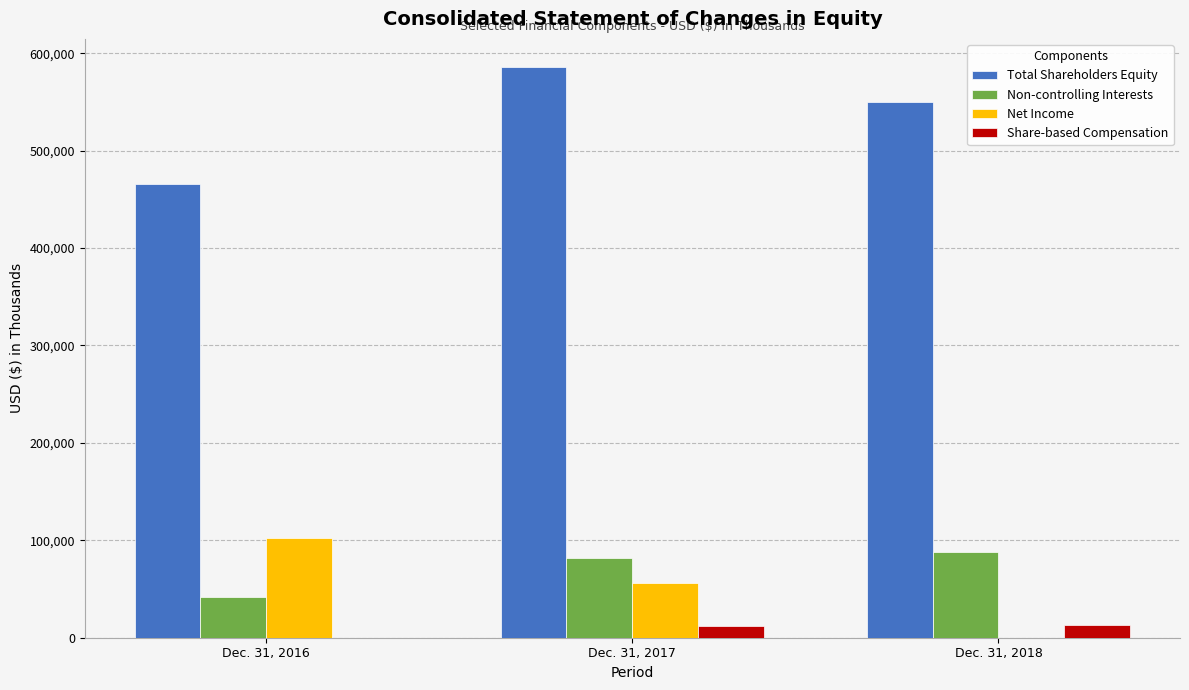

At which label is Non-controlling Interests closest to 64798?

Dec. 31, 2017